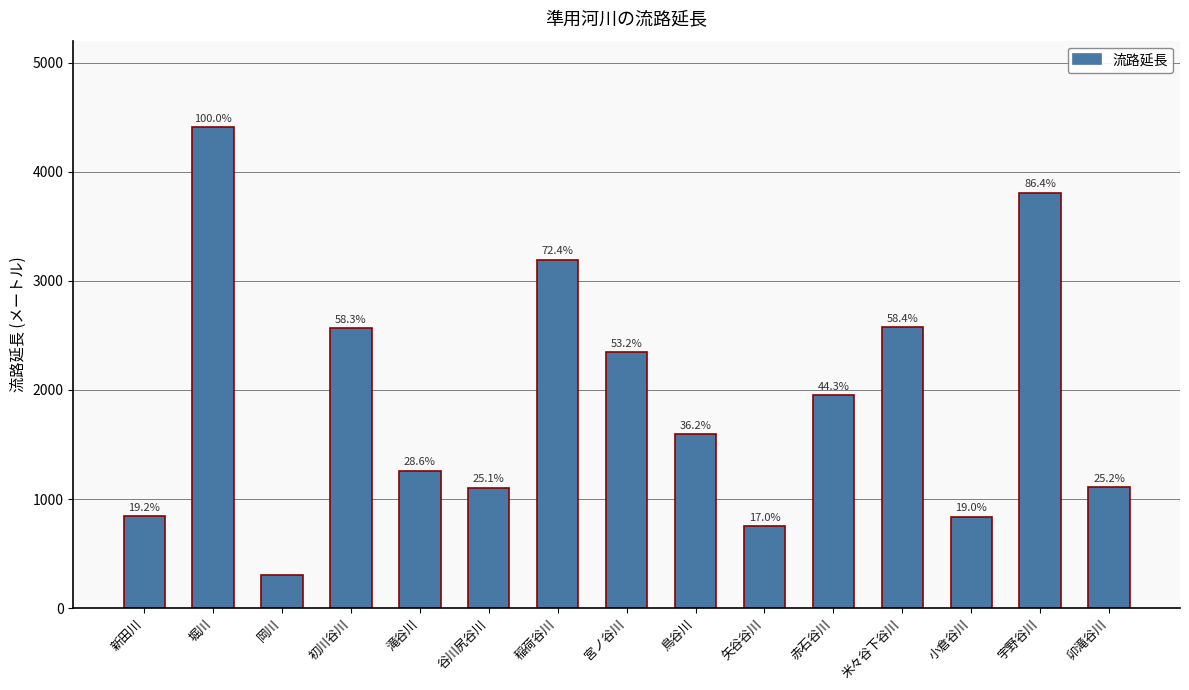

How many bars are there in total?

15